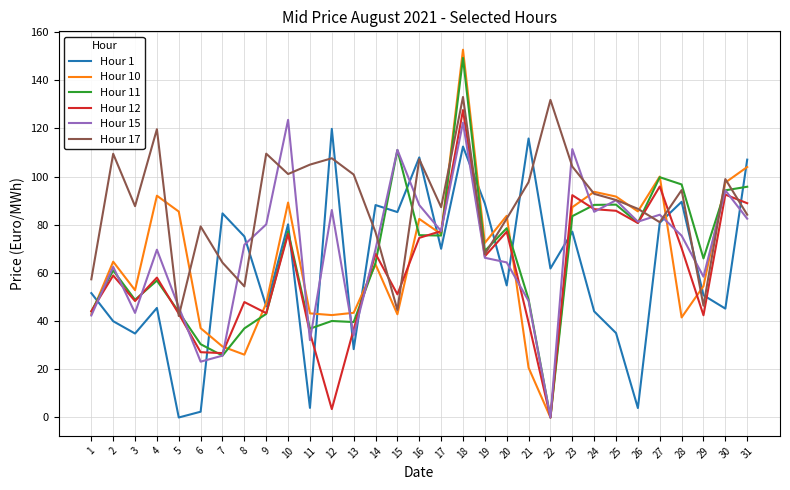

Which series has the widest spread of values?

Hour 10